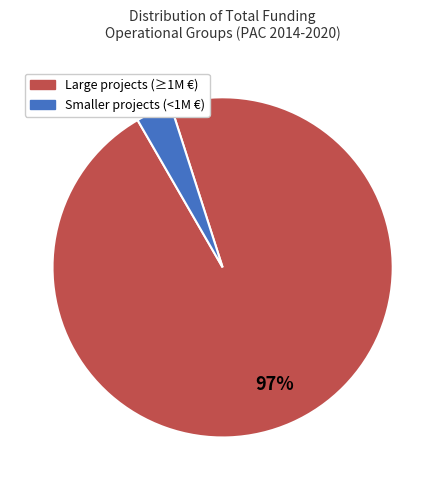

Count the number of slices in the pie.

2